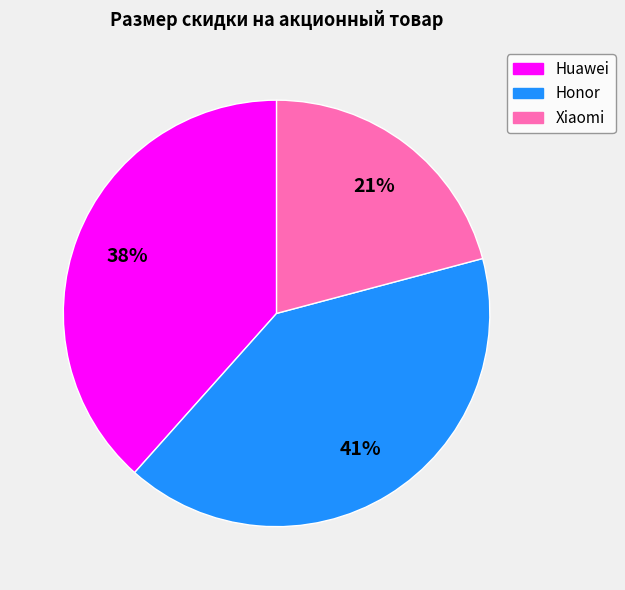

Is there any slice that represents more than half of the pie?

No